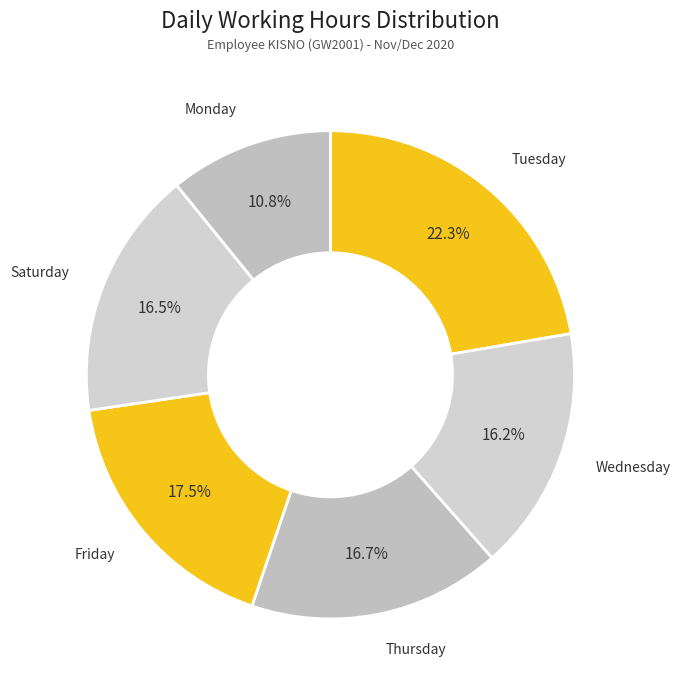

Count the number of slices in the pie.

6